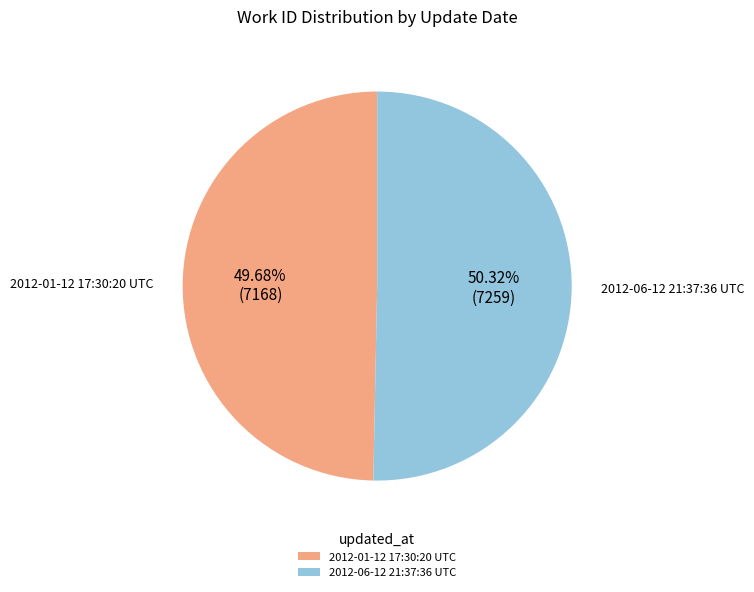

Which category has the smallest portion of the pie?

2012-01-12 17:30:20 UTC